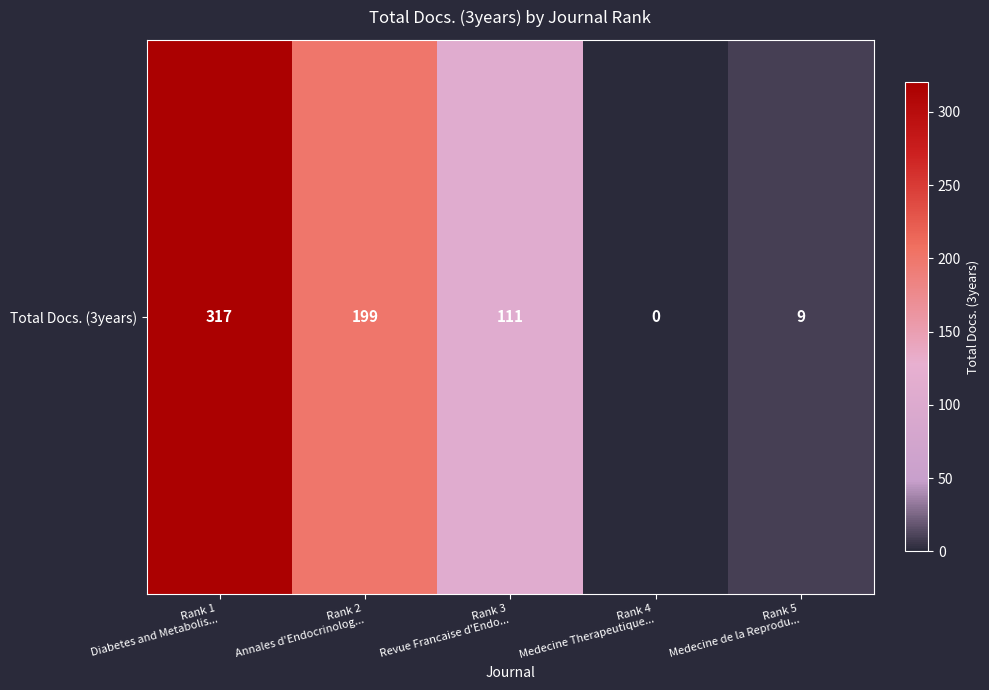

At which label is the value closest to 158?

Rank 2
Annales d'Endocrinolog...